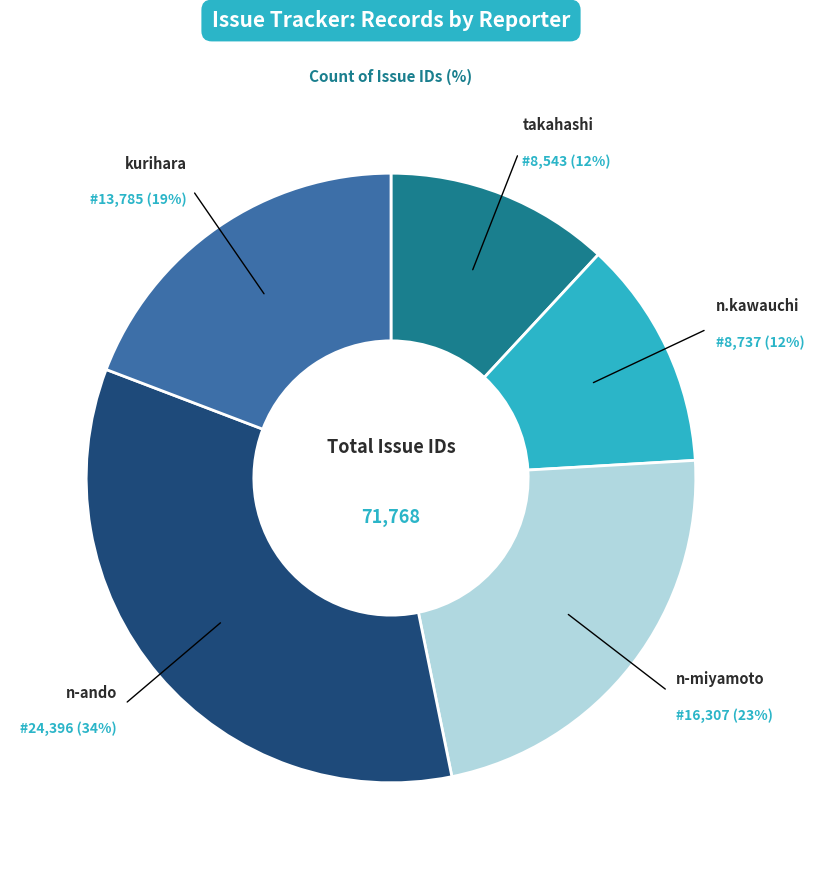

Does any single category account for the majority?

No